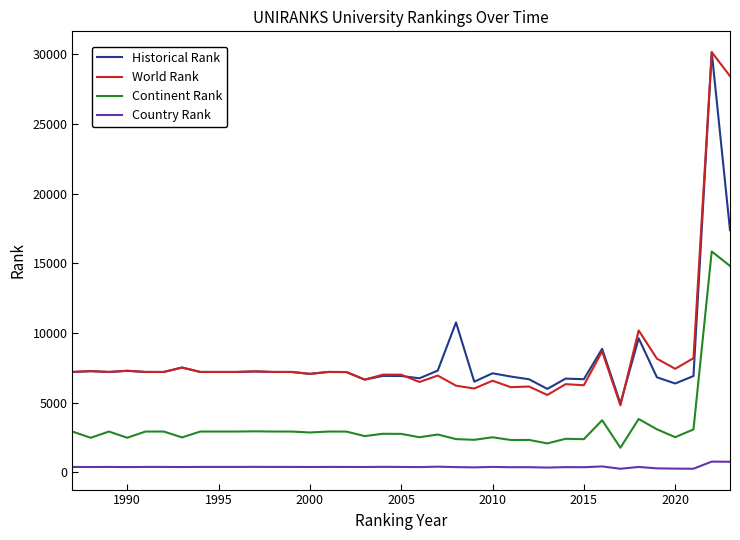

What is the minimum value for Historical Rank?

4933.5